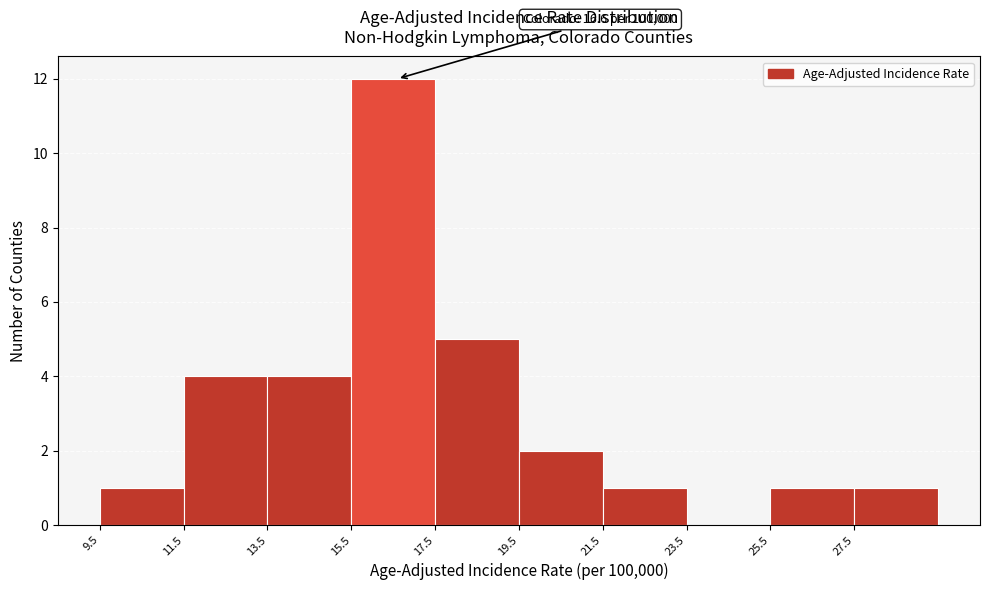

Which range on the x-axis has the tallest bar?

15.5 to 17.5